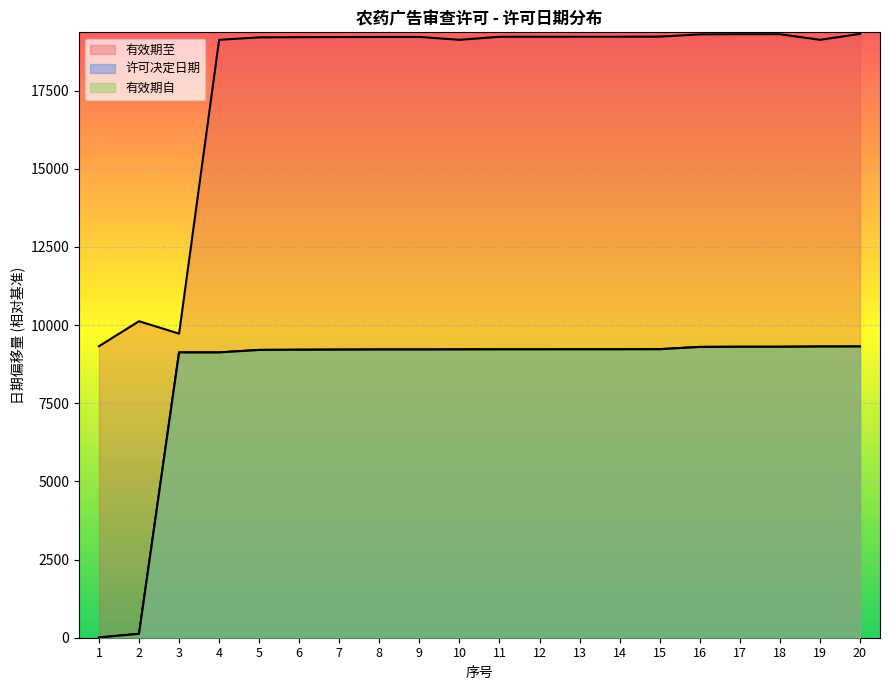

Between 3 and 16, which is larger?

16